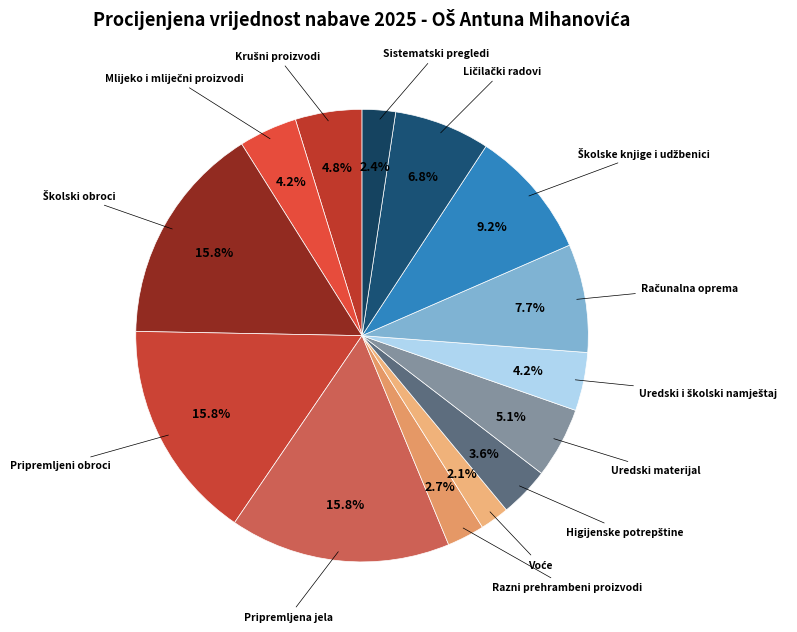

Does any single category account for the majority?

No